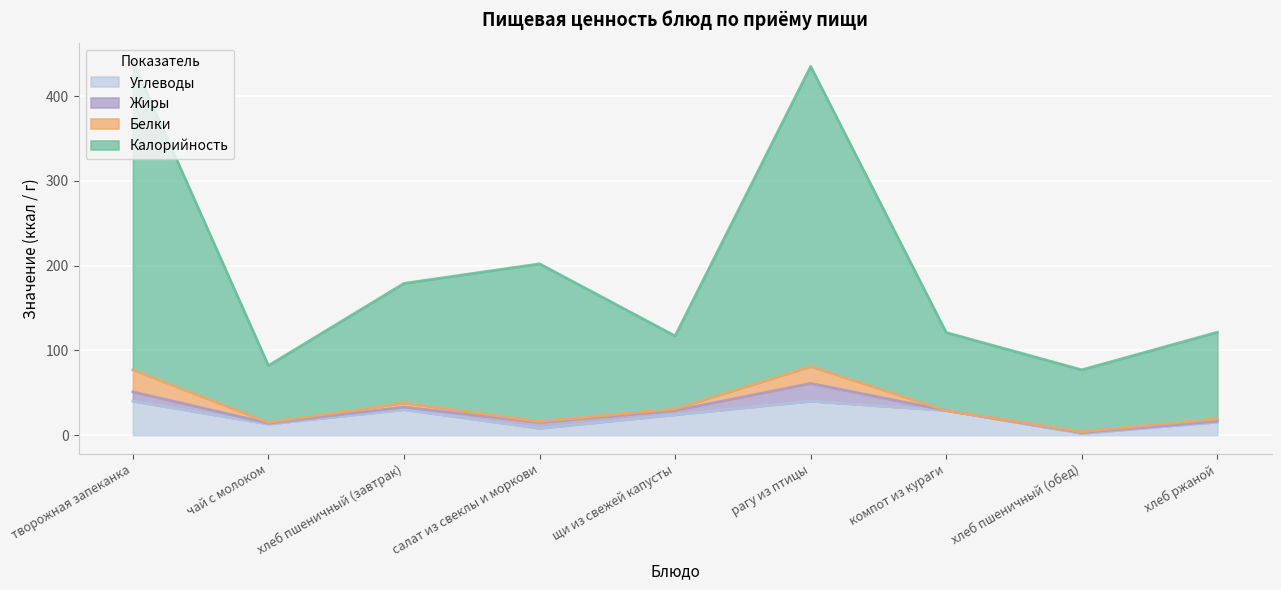

The Углеводы series shows 16.6 at хлеб пшеничный (завтрак). True or false?

False